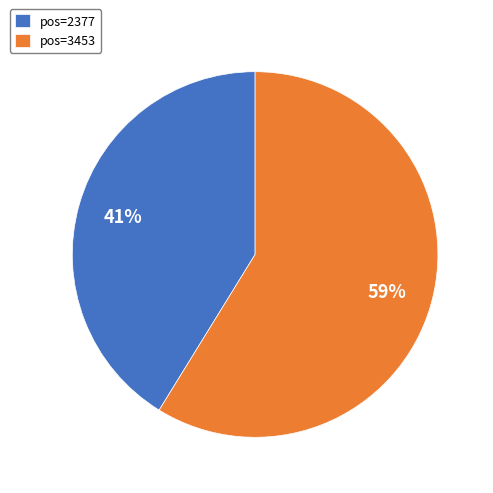

To the nearest percent, what is the difference between the largest and smallest slice percentages?

18%